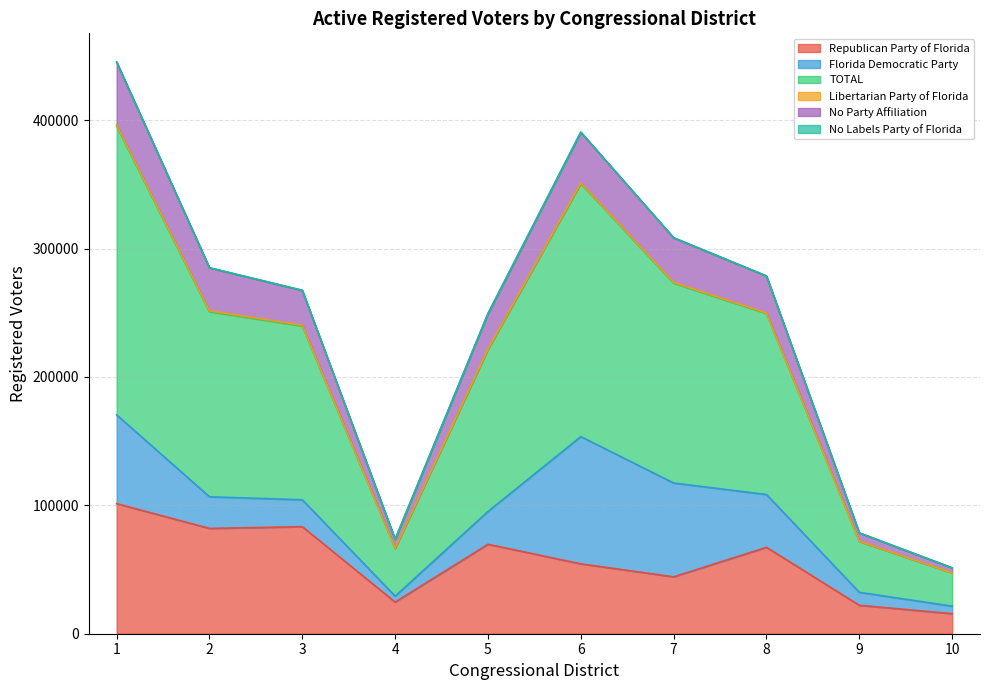

What is the minimum value for Republican Party of Florida?

15608